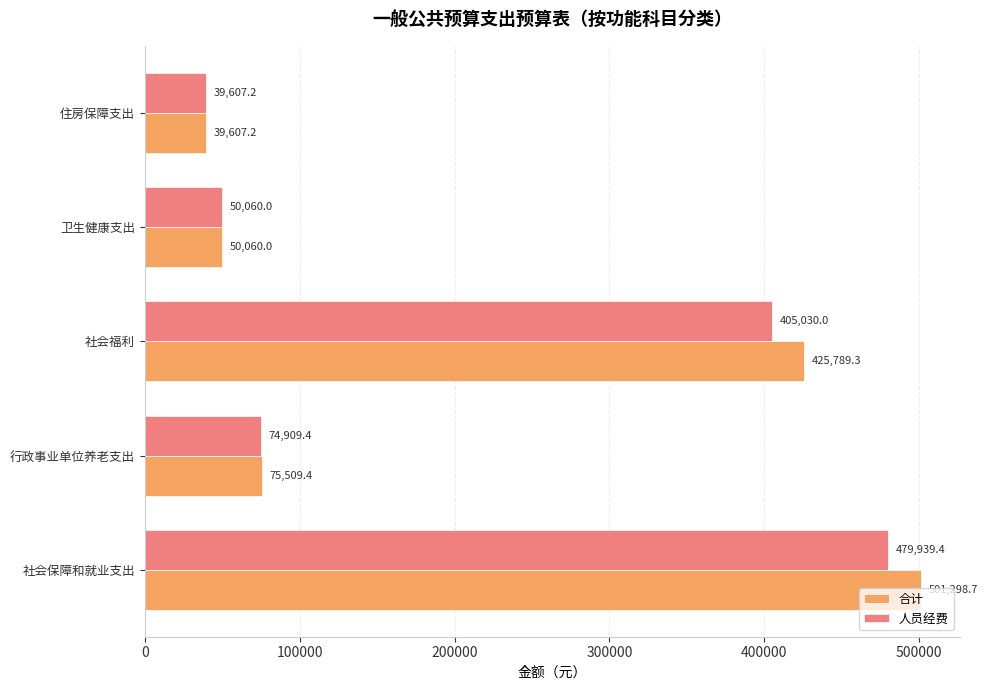

What is the difference between the maximum and minimum values in the 合计 series?

461691.5